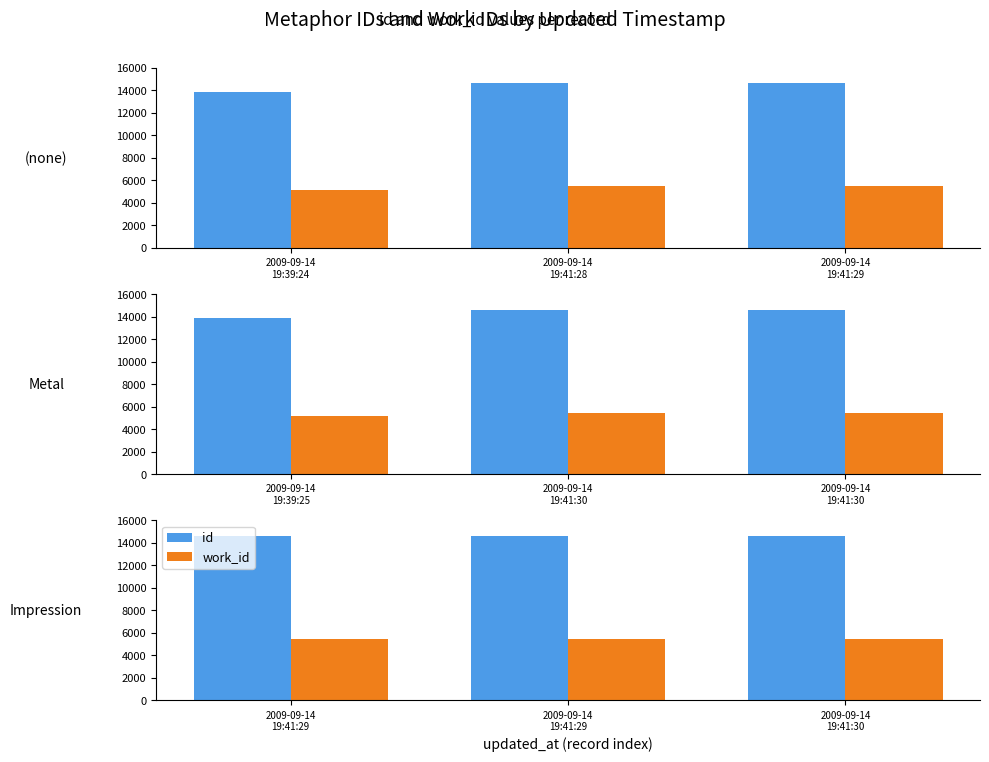

What is the spread (max minus min) of values at 2009-09-14 19:41:29?

9160